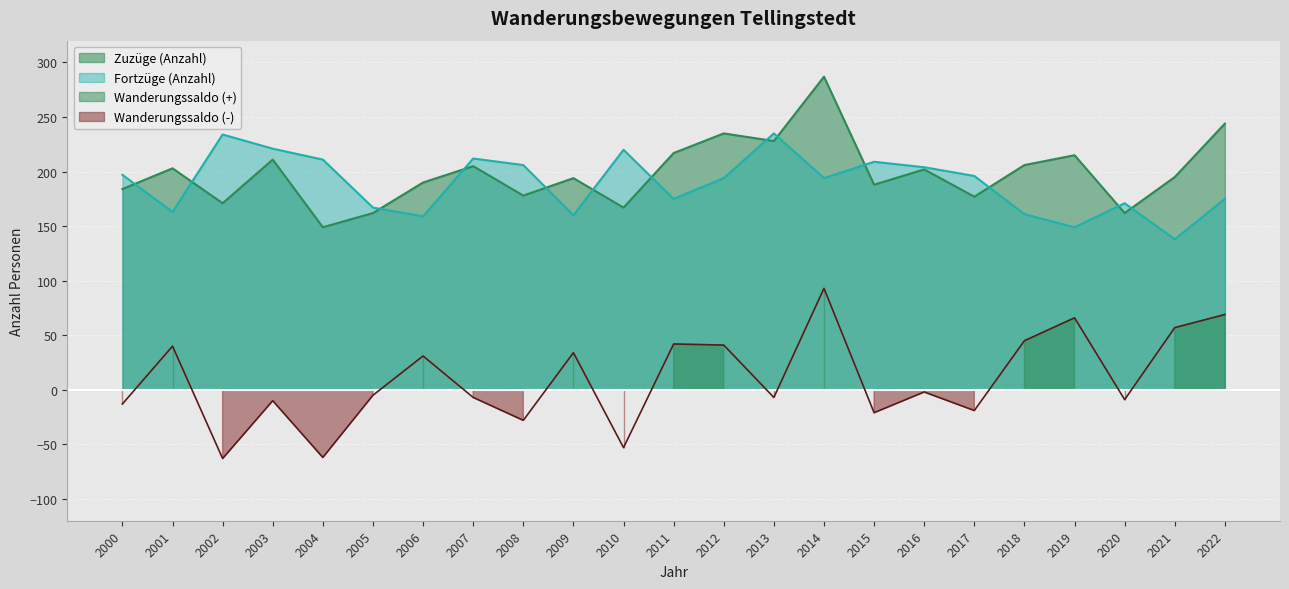

What is the difference between the maximum and minimum values in the Zuzüge (Anzahl) series?

138